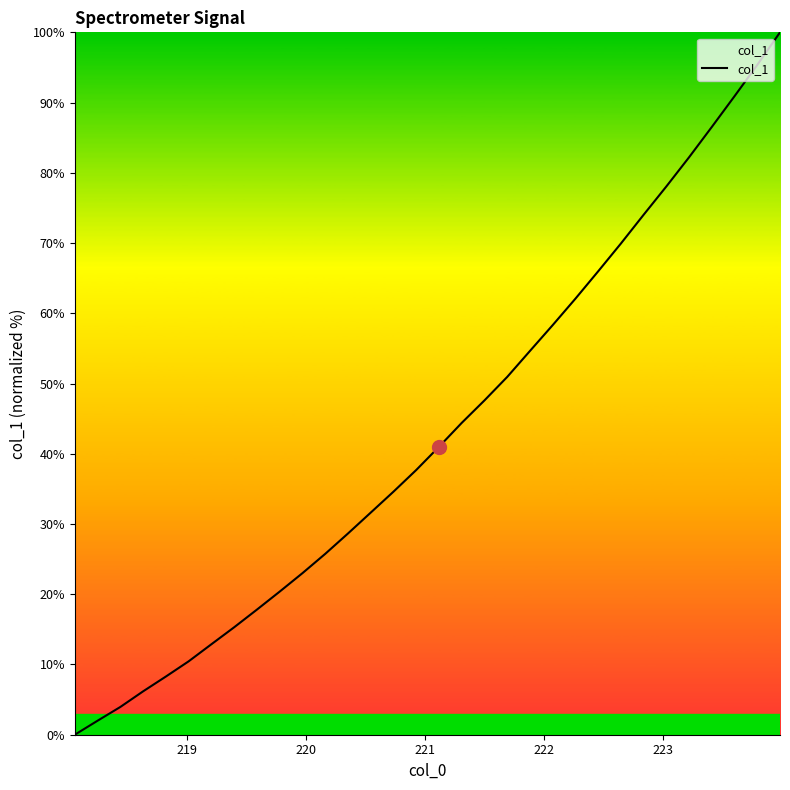

True or false: there are more than 1 points higher than both neighbors.

False